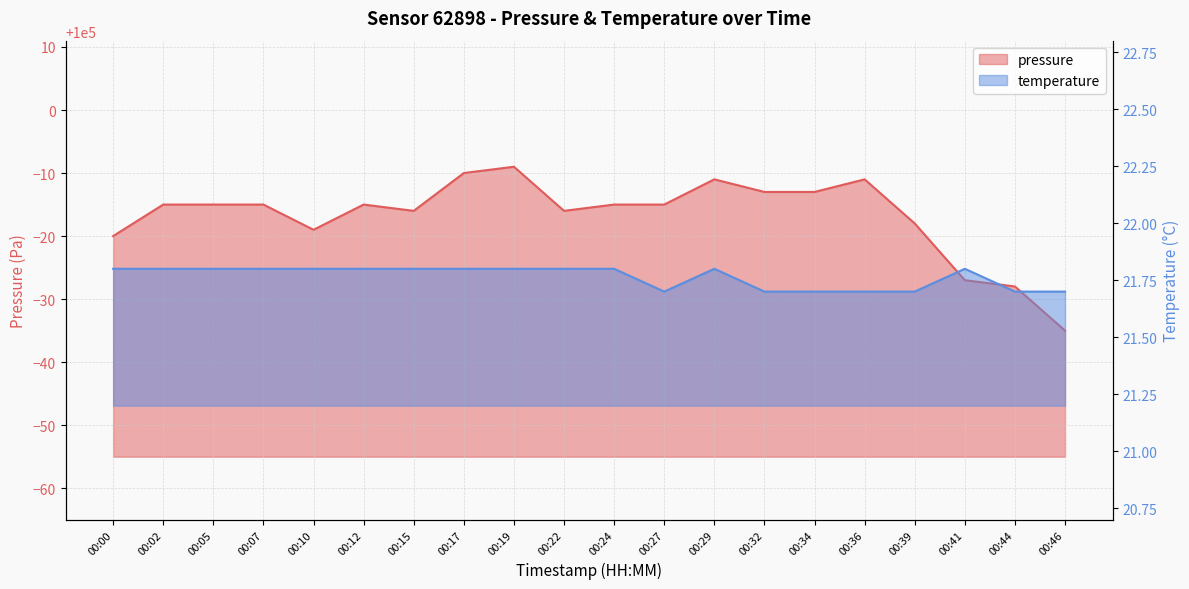

Does the chart display data point markers on the line(s)?

No